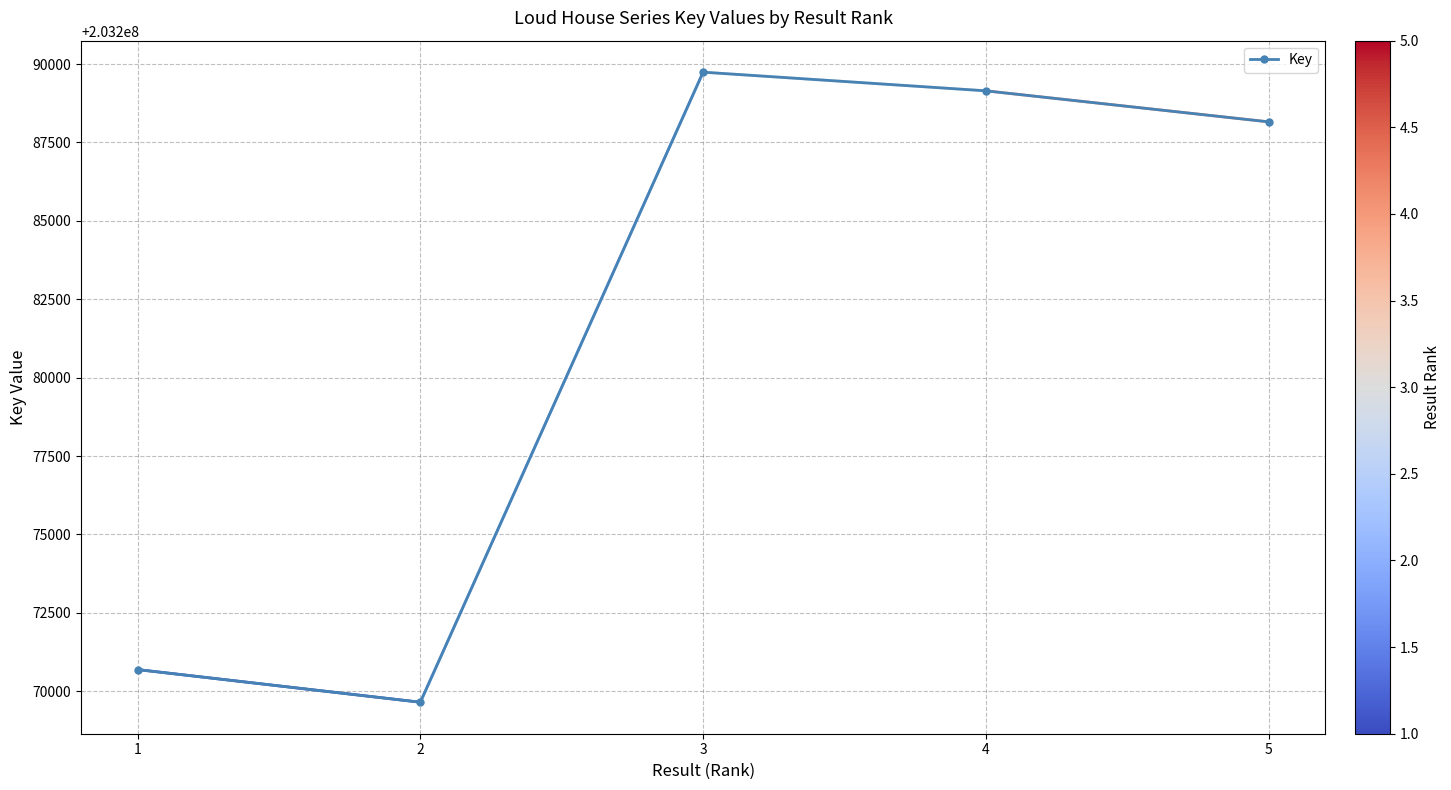

Reading left to right, extract all data points from this chart.

203270693	203269652	203289740	203289145	203288156